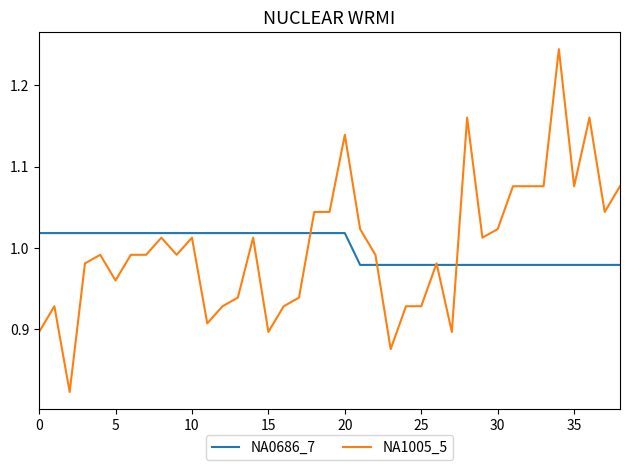

List the series in order of their peak value, highest first.

NA1005_5, NA0686_7